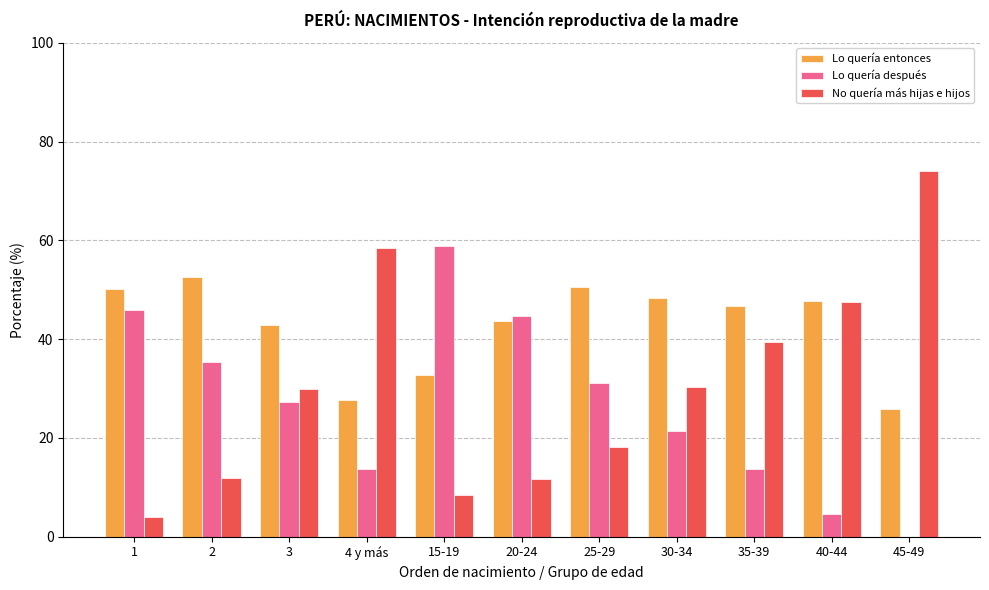

What is the sum of all Lo quería después values?

297.2